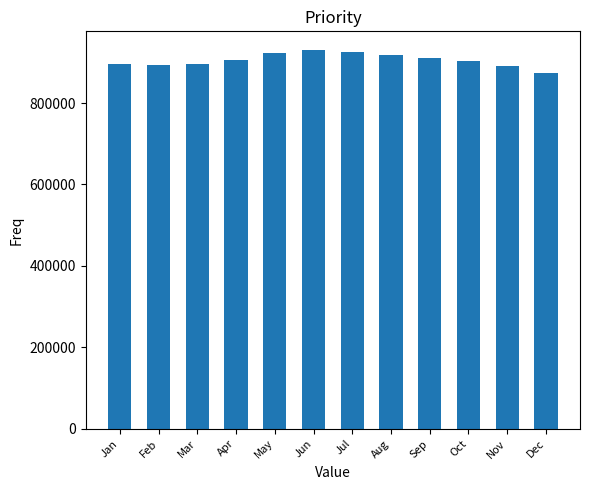

What is the sum of the values at Dec and Apr?

1779135